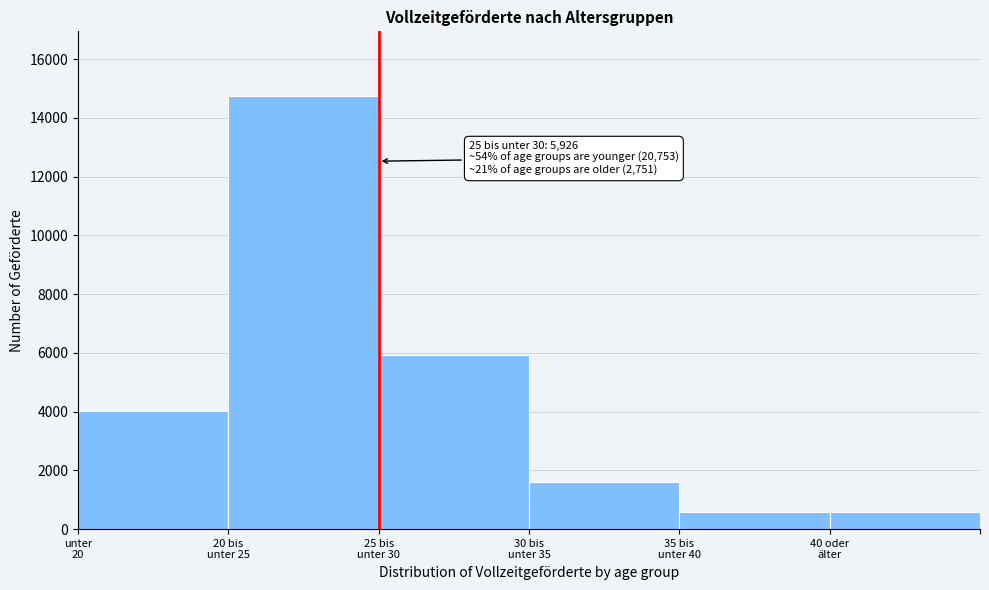

What is the maximum value shown in the chart?

14737